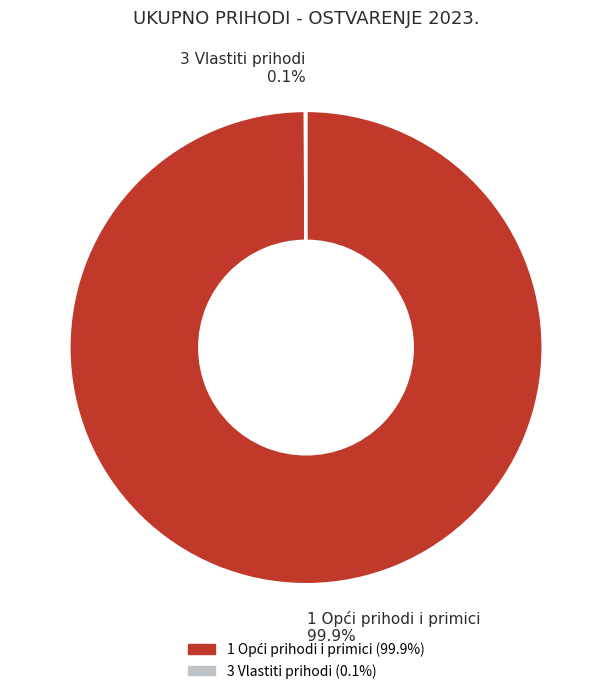

Does any single category account for the majority?

Yes